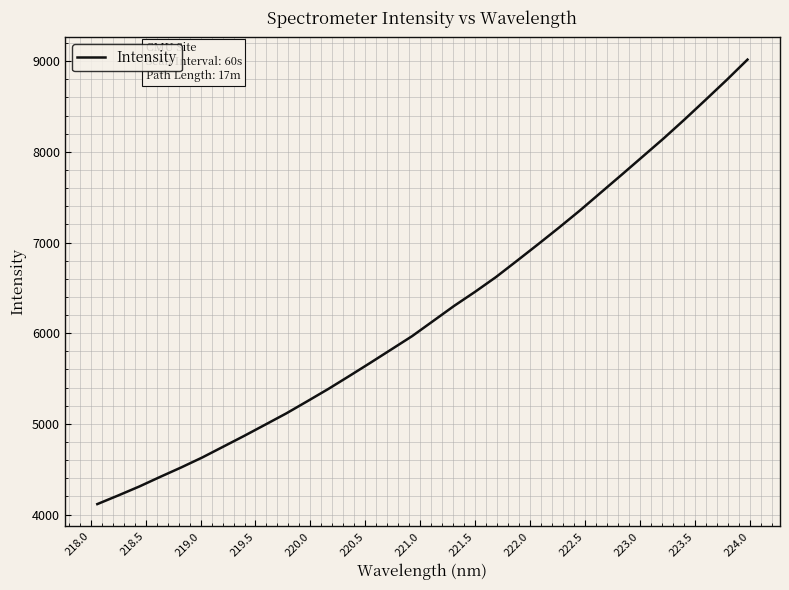

What is the maximum value shown in the chart?

9016.8